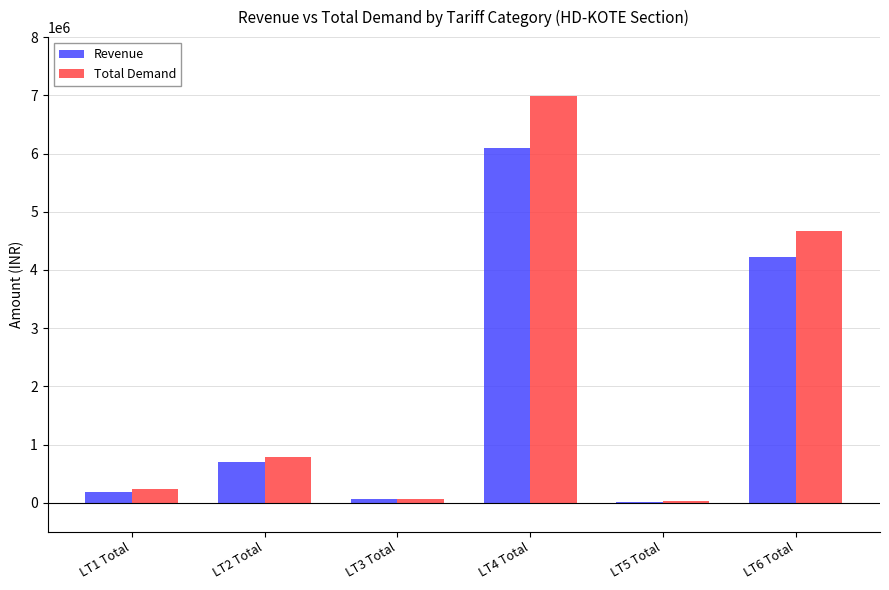

How many data points in Revenue are above 694964?

3